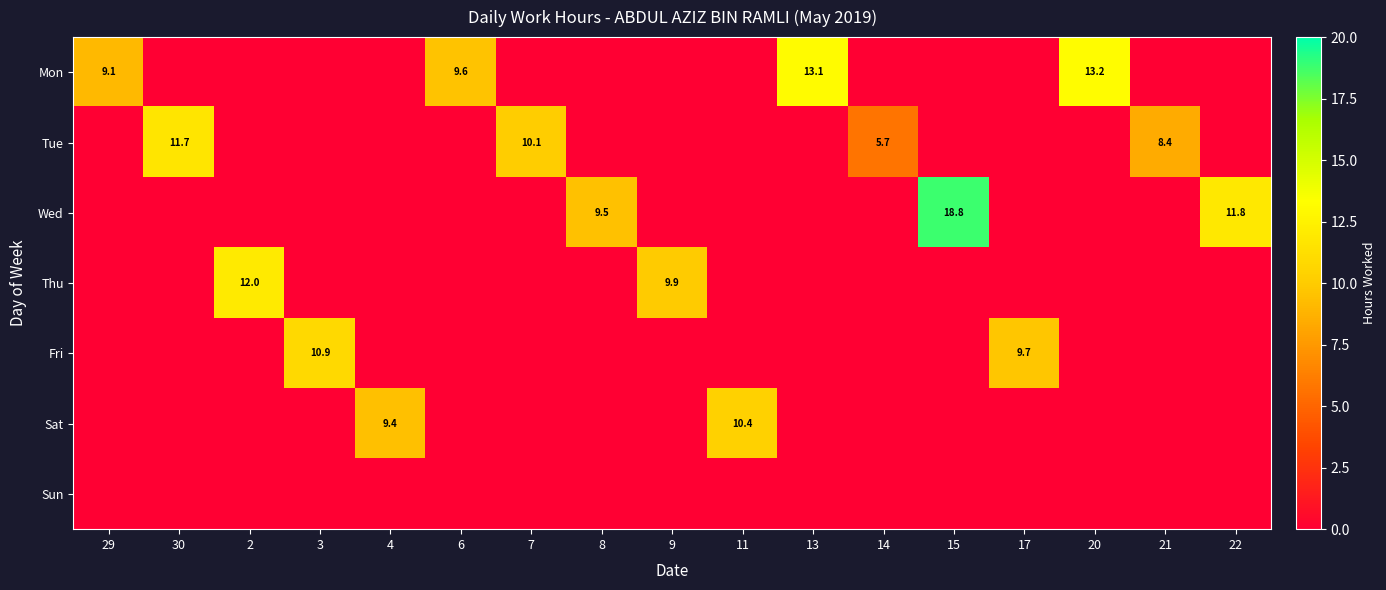

The value of Thu at 20 is 7.3. True or false?

False